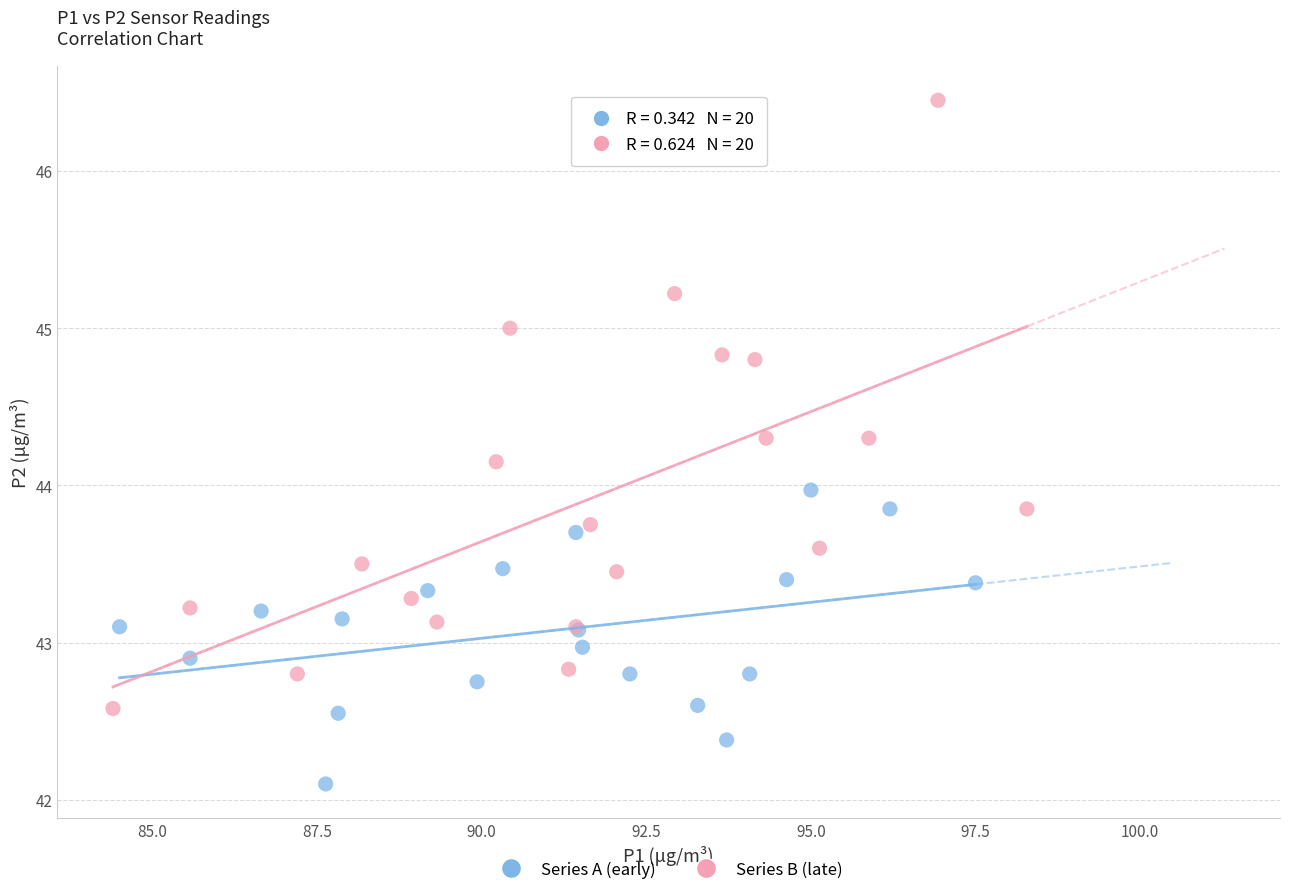

Which series has the largest Y range (max minus min)?

Series B (late)